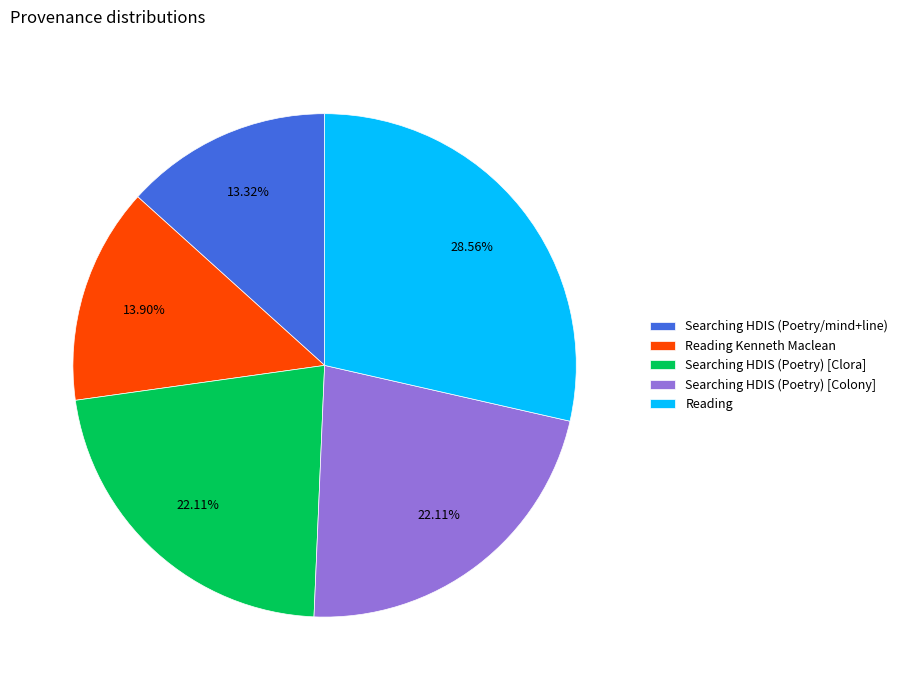

How many segments does this pie chart have?

5